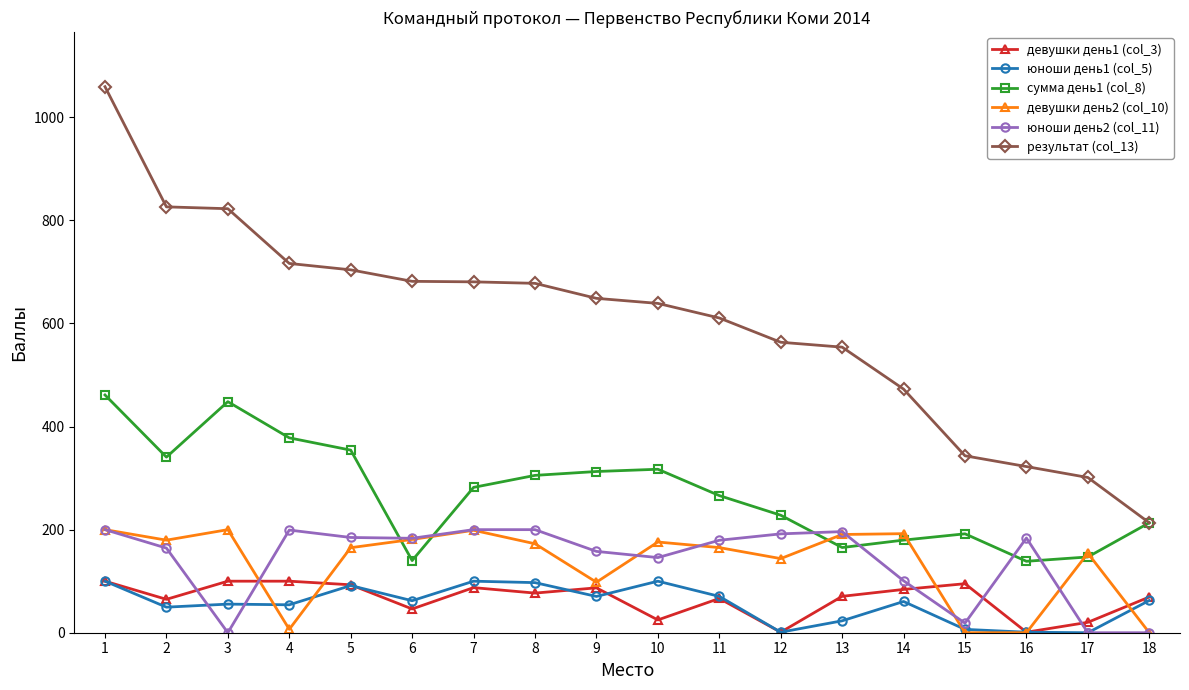

At which label does результат (col_13) first exceed 648?

1